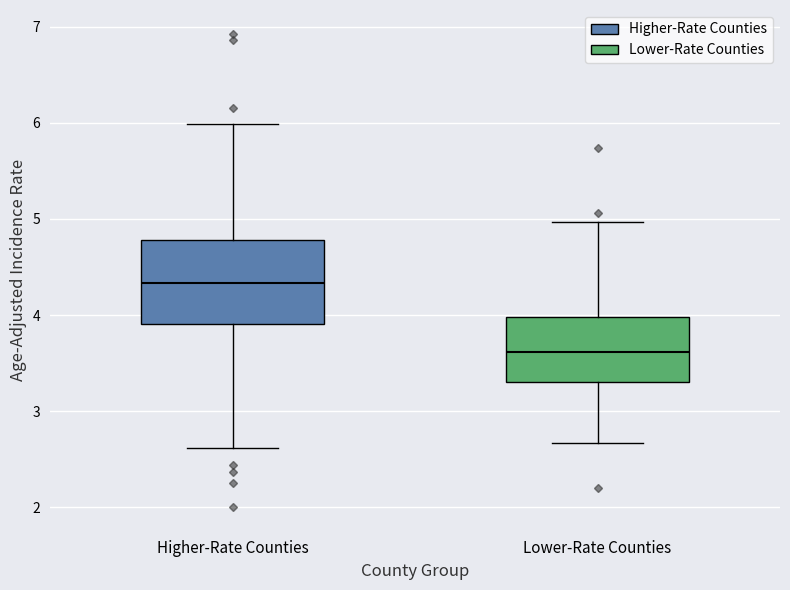

Which box is the tallest, from its lower edge to its upper edge?

Higher-Rate Counties